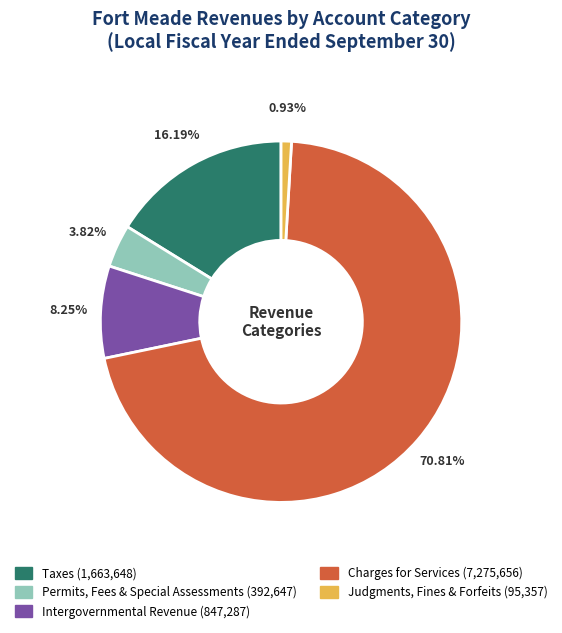

Is there any slice that represents more than half of the pie?

Yes